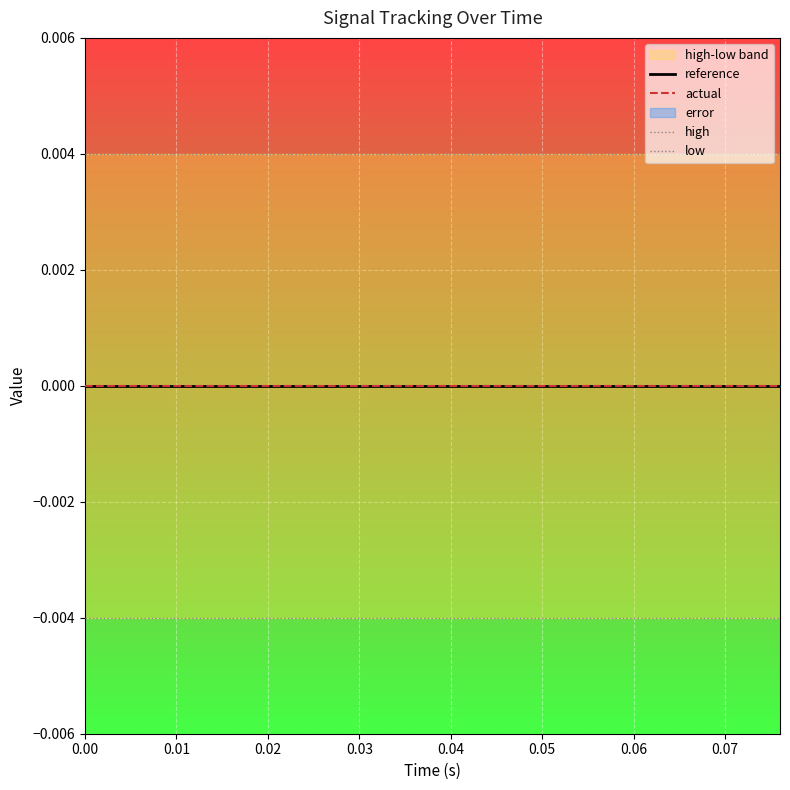

Rank the series at 0.00 from lowest to highest value.

low, reference, actual, high